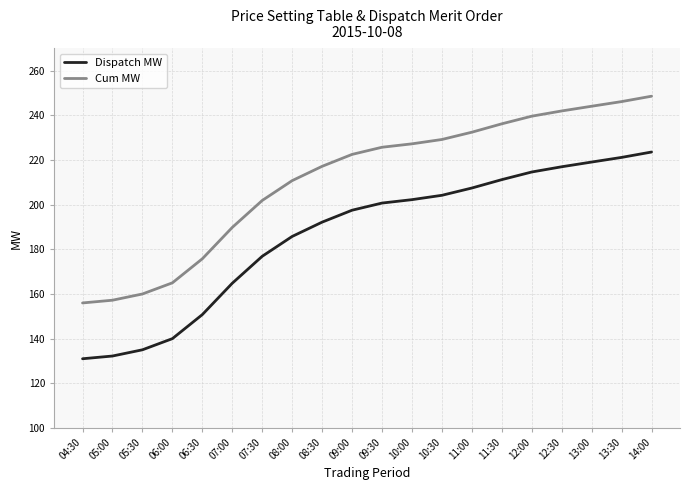

What position from the right is 10:00?

9